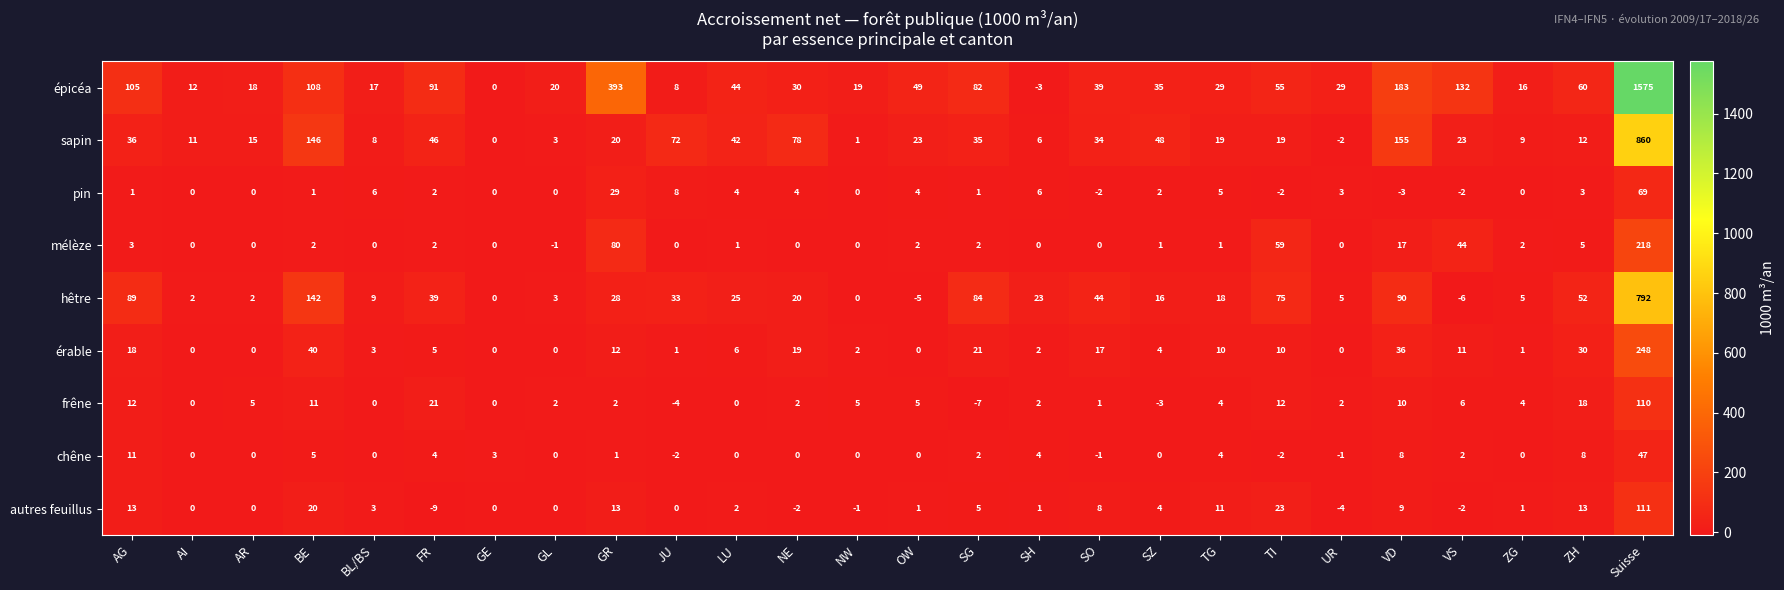

List the series in order of their peak value, highest first.

épicéa, sapin, hêtre, érable, mélèze, autres feuillus, frêne, pin, chêne